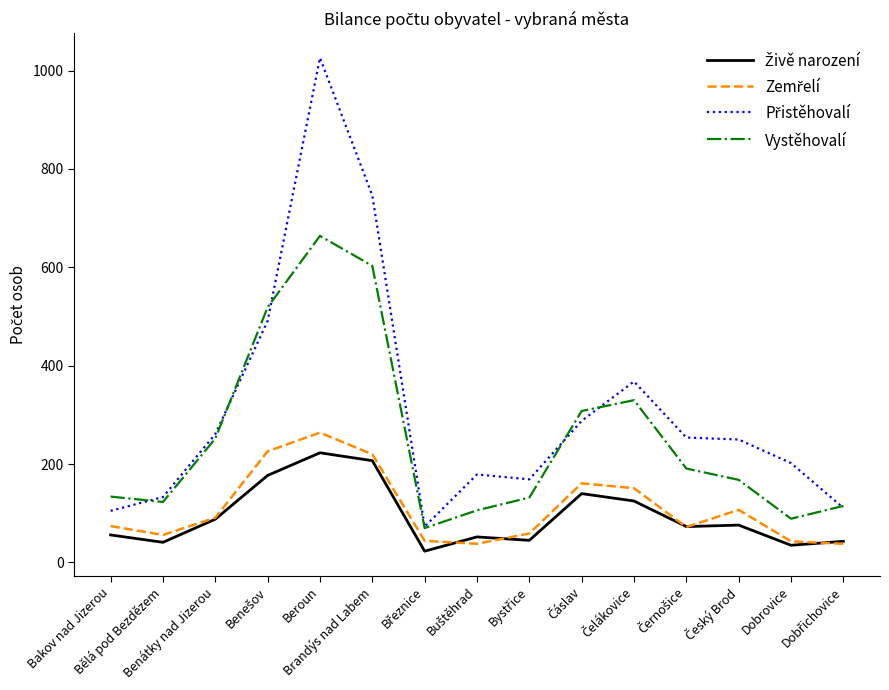

Does the chart display data point markers on the line(s)?

No